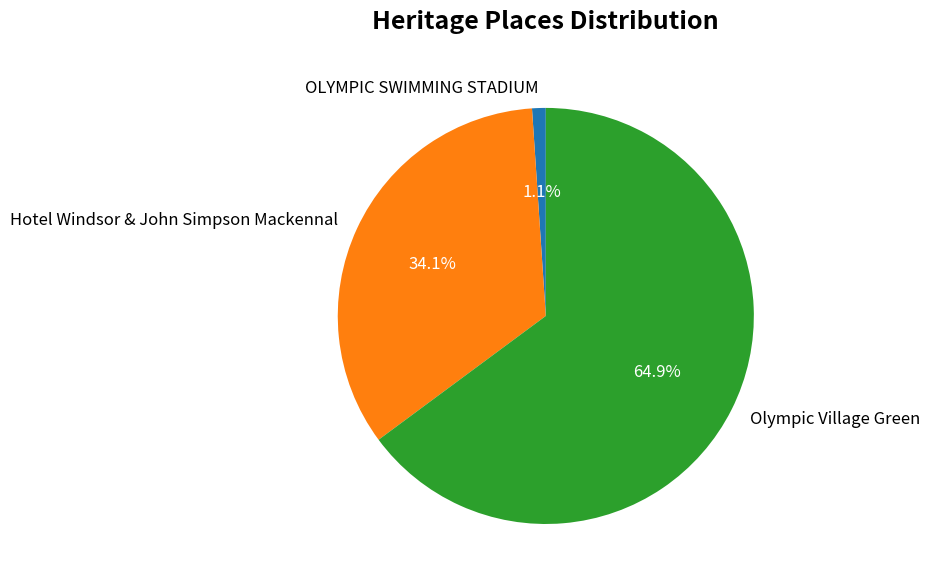

What percentage do OLYMPIC SWIMMING STADIUM and Olympic Village Green together represent?

65.9%